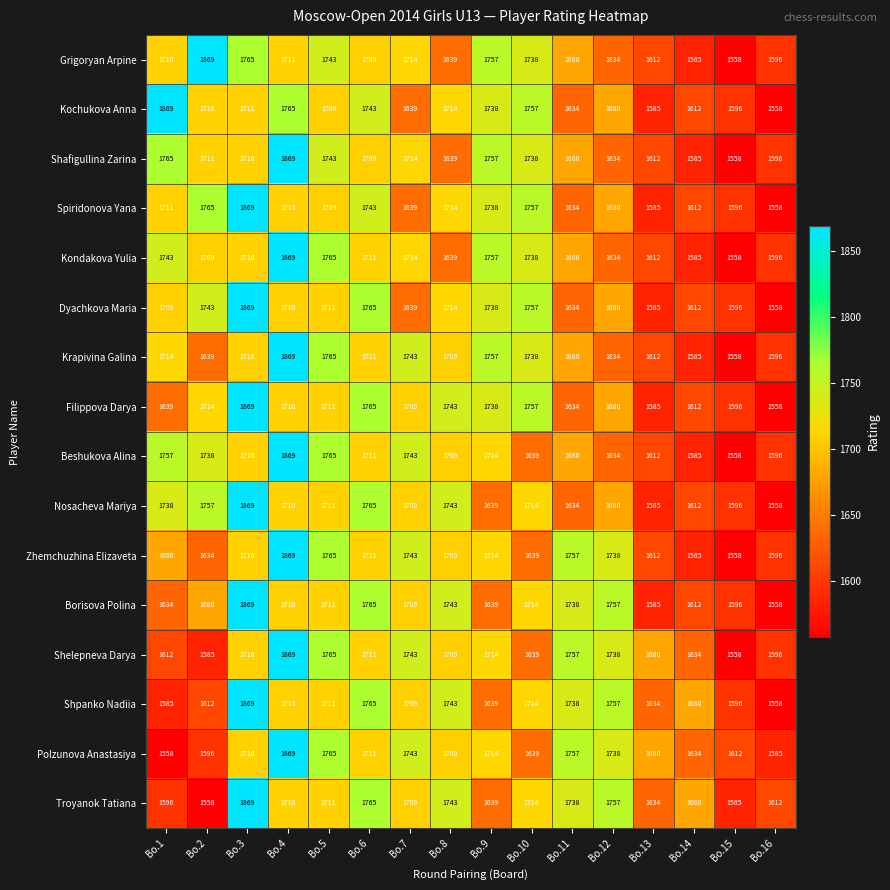

At how many categories does at least one series exceed 1706?

12